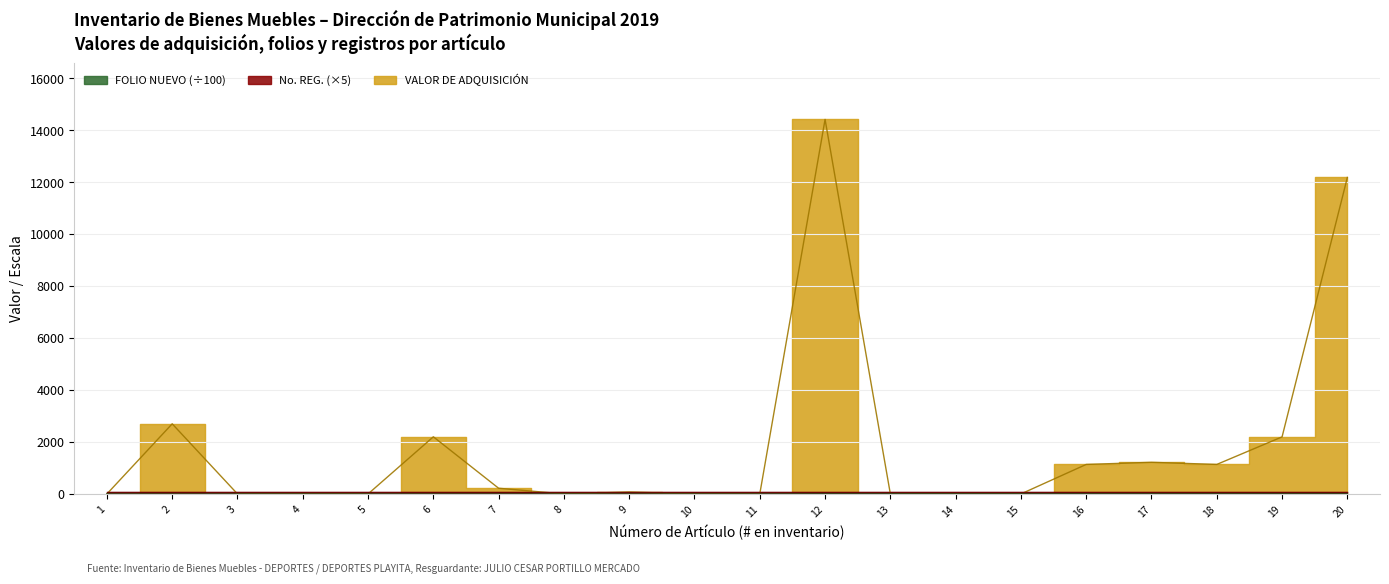

What is the sum of the FOLIO NUEVO values at 19 and 11?

12.2